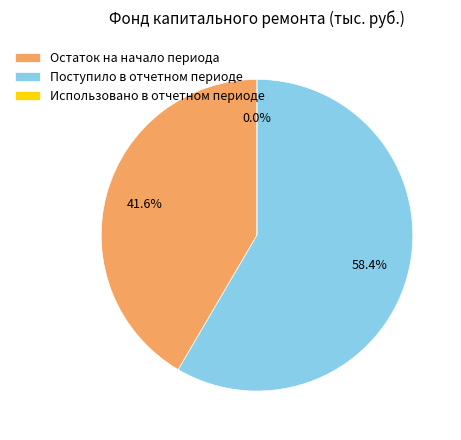

To the nearest percent, what is the difference between the Поступило в отчетном периоде and Использовано в отчетном периоде slice percentages?

58%